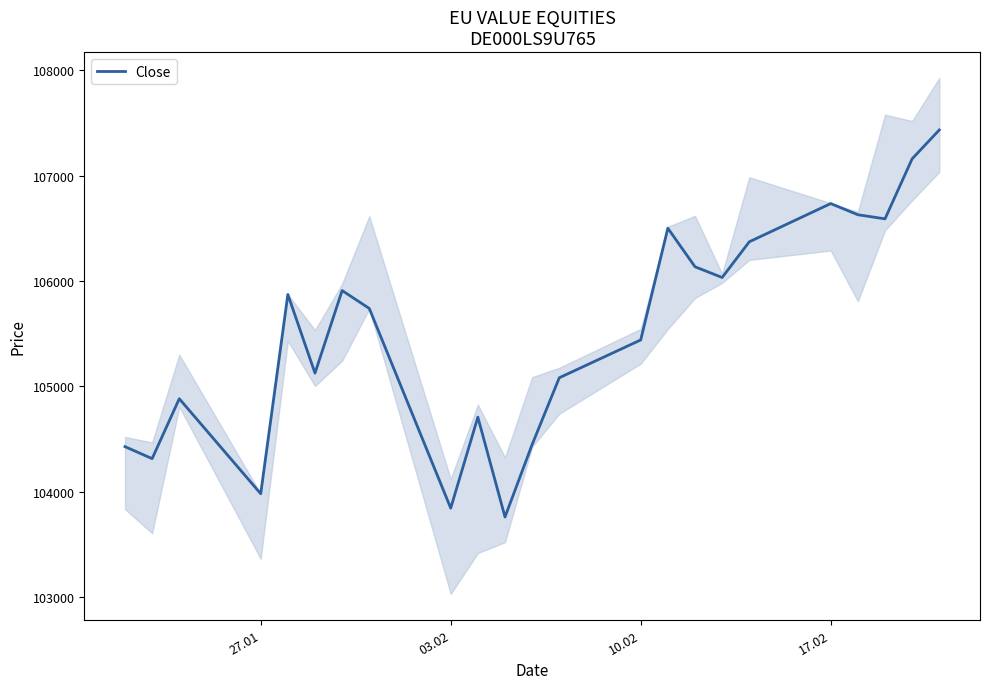

What is the highest value of the Close series?

107435